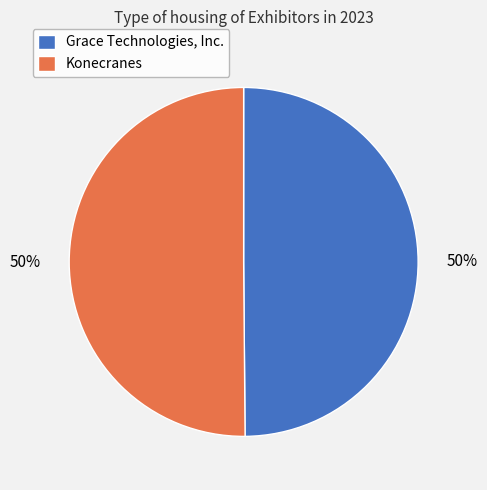

Combined, do Grace Technologies, Inc. and Konecranes account for over 50%?

Yes